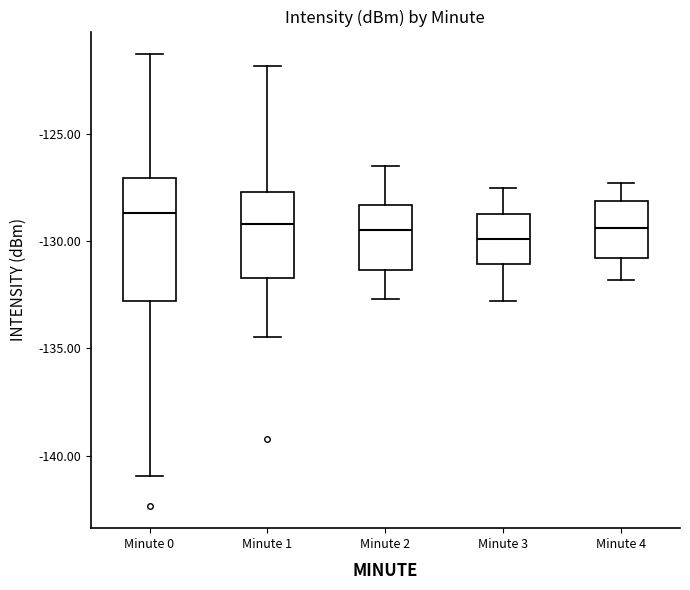

Reading left to right, transcribe this box plot: for each box, give where its median line is, the range the box spans, and where its two whiskers end, as read against the y-axis. The values are not printed on the chart, so give them approximately, as read against the axis.

Minute 0: median -128.5, box -133.0 to -127.0, whiskers -141.0 to -121.5
Minute 1: median -129.0, box -131.5 to -127.5, whiskers -134.5 to -122.0
Minute 2: median -129.5, box -131.5 to -128.5, whiskers -132.5 to -126.5
Minute 3: median -130.0, box -131.0 to -128.5, whiskers -133.0 to -127.5
Minute 4: median -129.5, box -131.0 to -128.0, whiskers -132.0 to -127.5